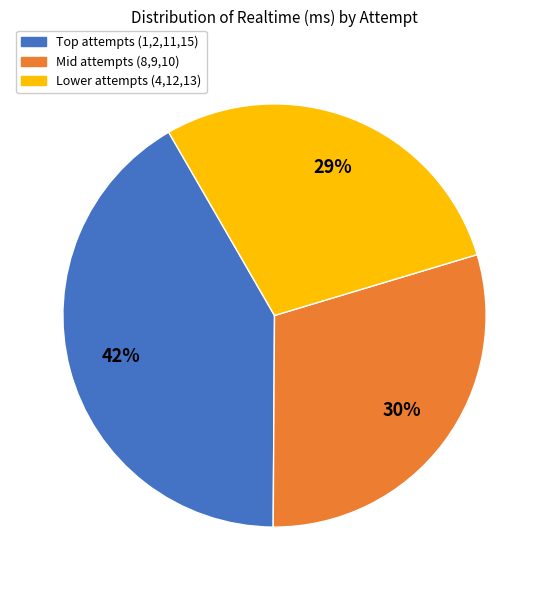

Does any single category account for the majority?

No